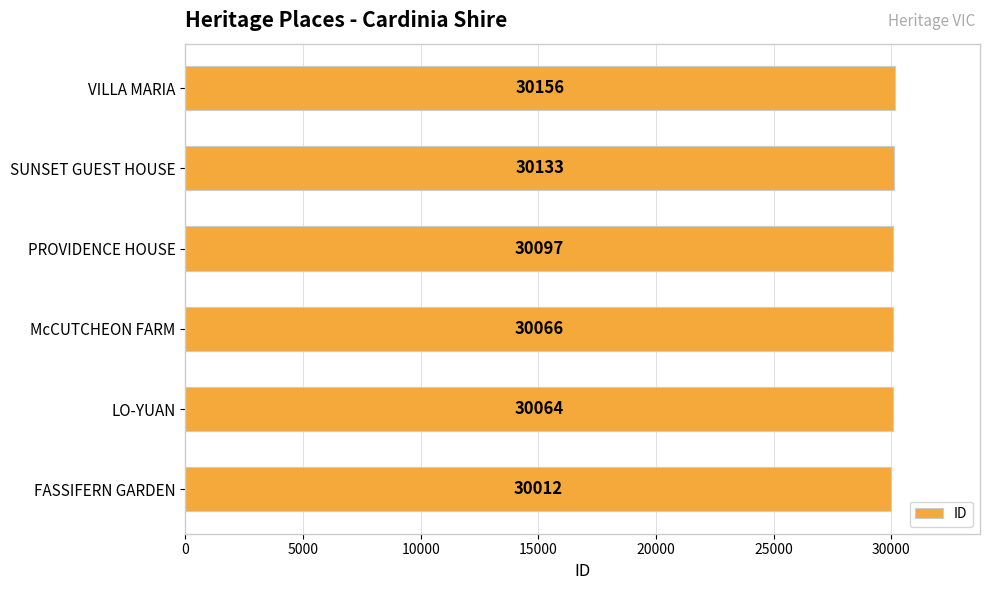

Reading bottom to top, extract all data points from this chart.

FASSIFERN GARDEN=30012	LO-YUAN=30064	McCUTCHEON FARM=30066	PROVIDENCE HOUSE=30097	SUNSET GUEST HOUSE=30133	VILLA MARIA=30156